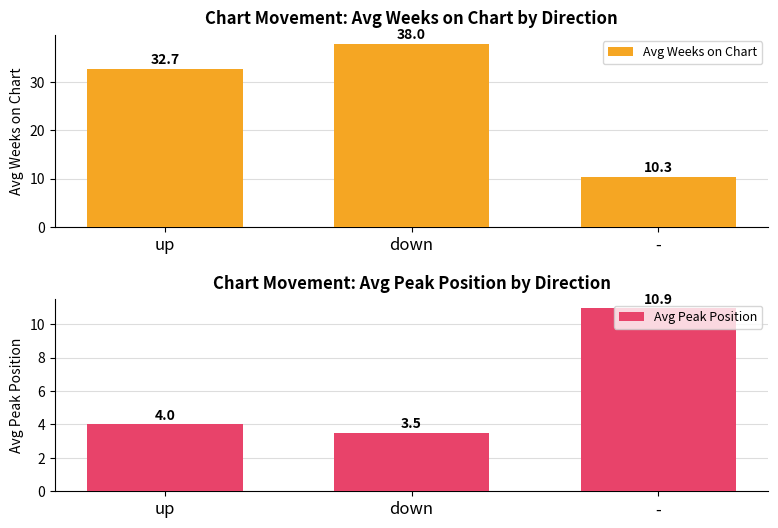

What is the value of the Avg Peak Position bar at the 1st from the left?

4.0